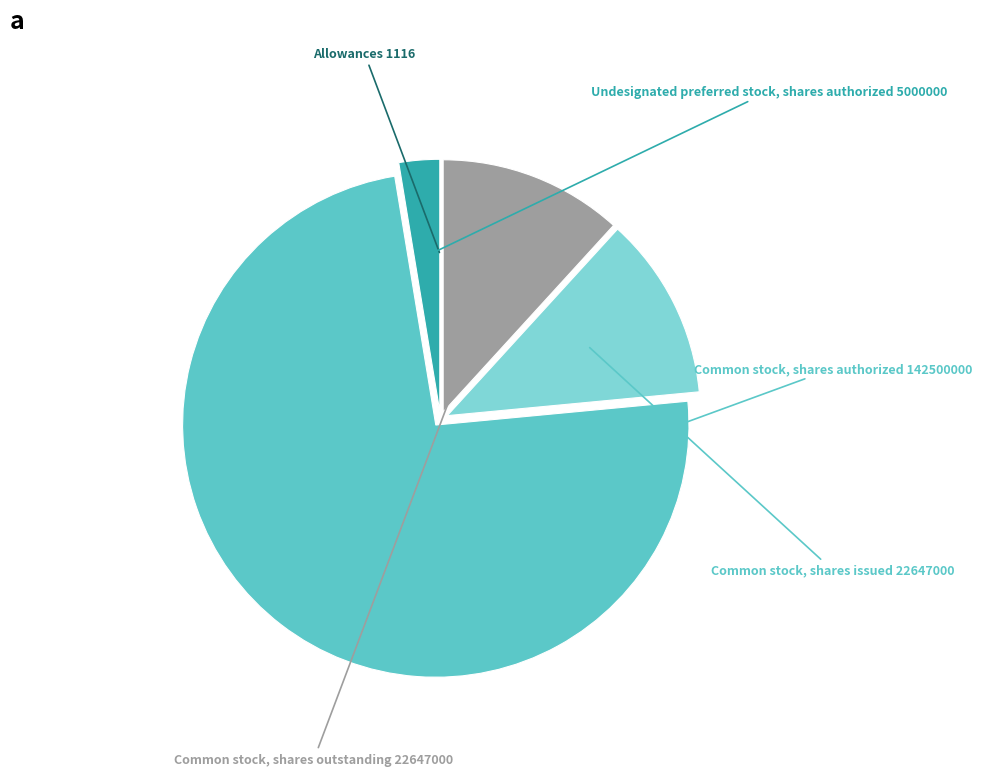

Does Common stock, shares outstanding account for over 50% of the chart?

No